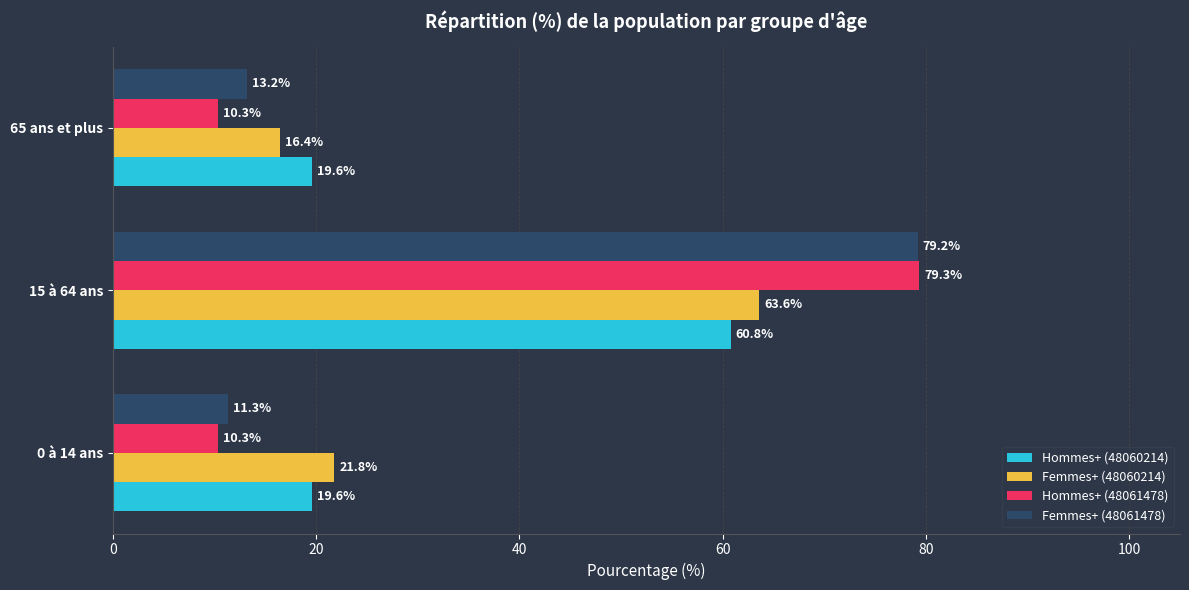

Rank the series by their maximum value, from highest to lowest.

Hommes+ (48061478), Femmes+ (48061478), Femmes+ (48060214), Hommes+ (48060214)